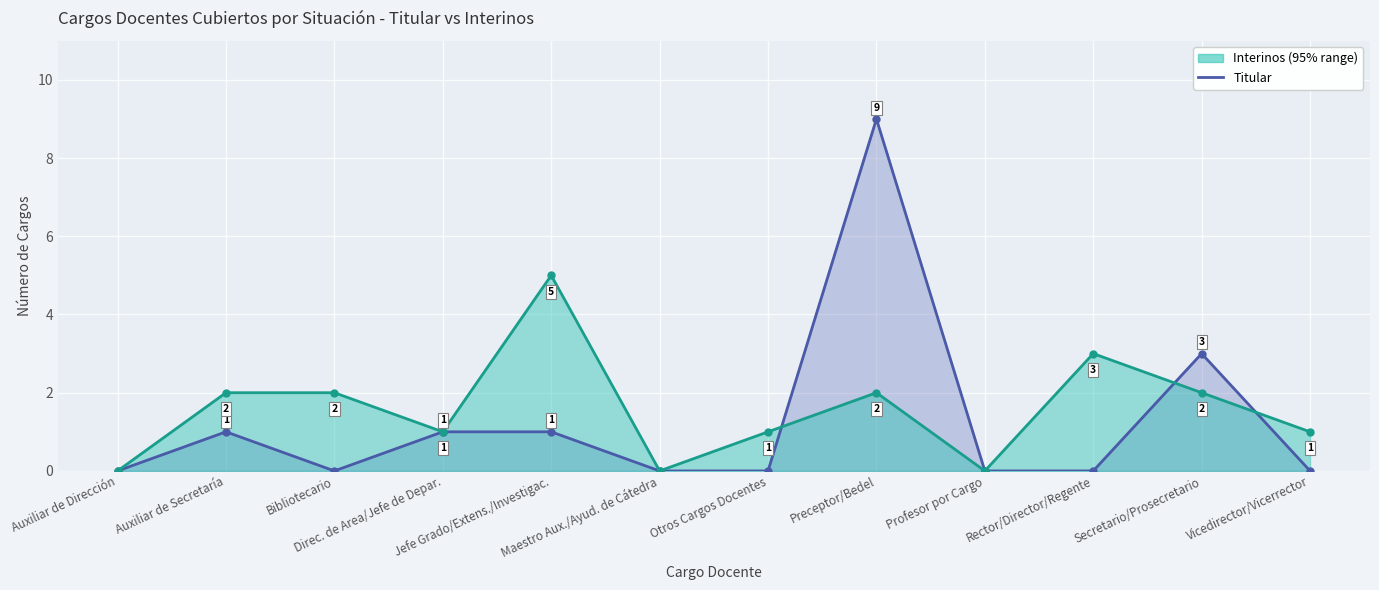

Which series has the largest total across all categories?

Interinos